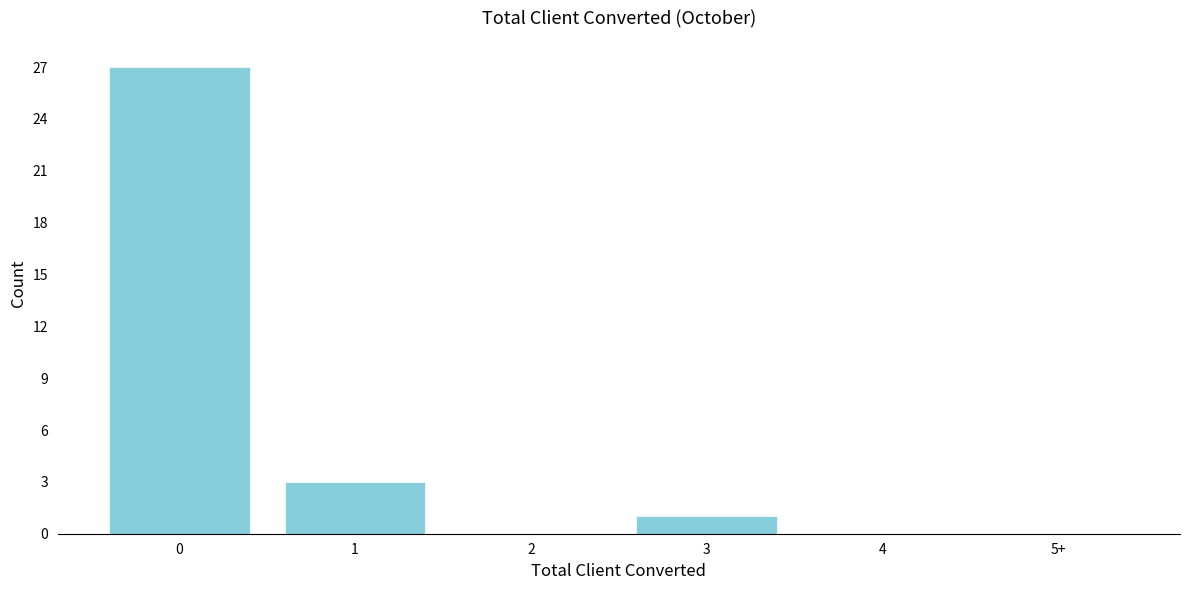

Reading left to right, transcribe all the data shown in this chart.

0=27	1=3	2=0	3=1	4=0	5+=0